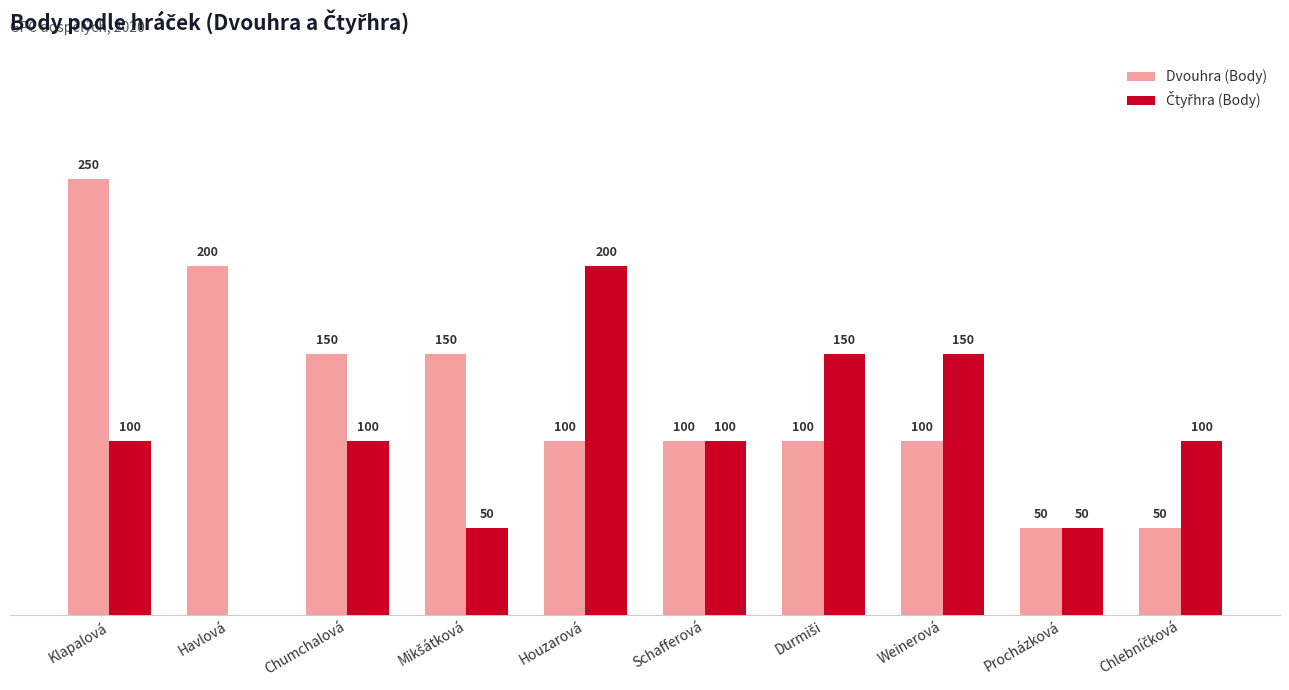

At which label does Dvouhra (Body) first exceed 100?

Klapalová